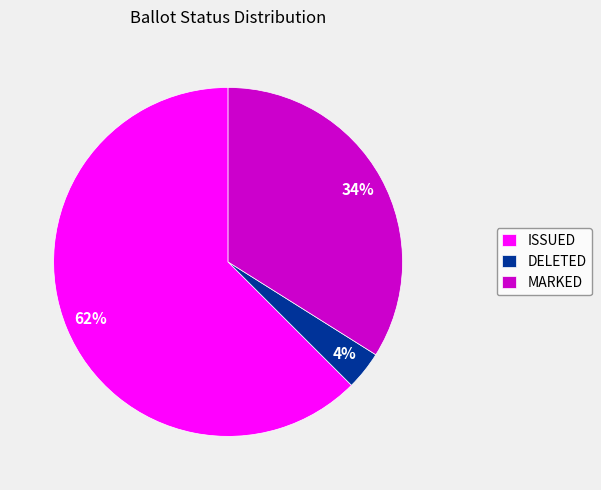

Which slice is the smallest?

DELETED